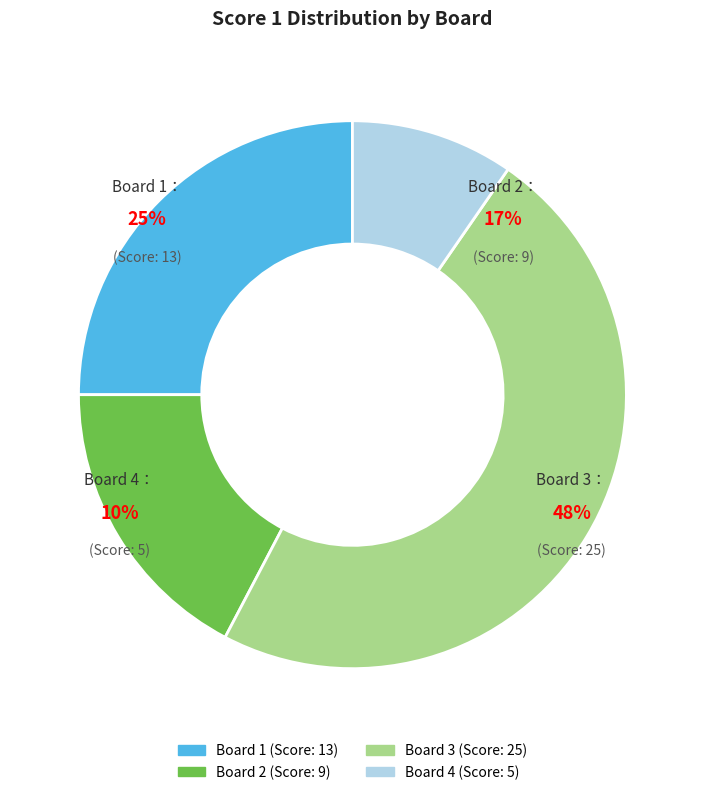

The Board 2 slice represents 17% of the pie. True or false?

True